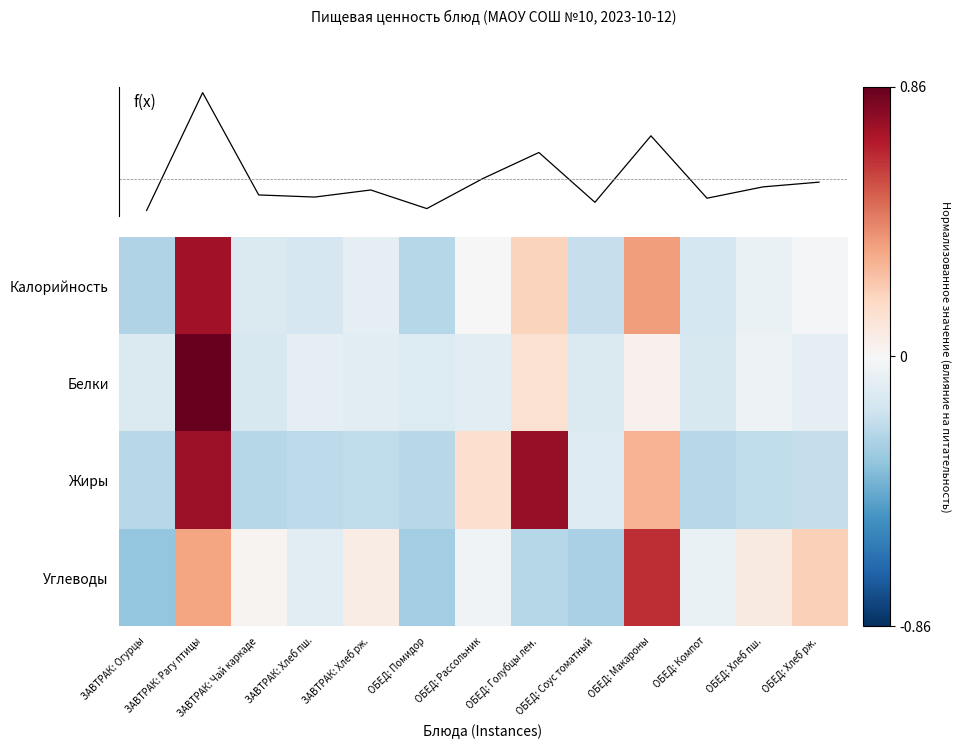

At which label is Белки closest to 0?

ОБЕД: Макароны